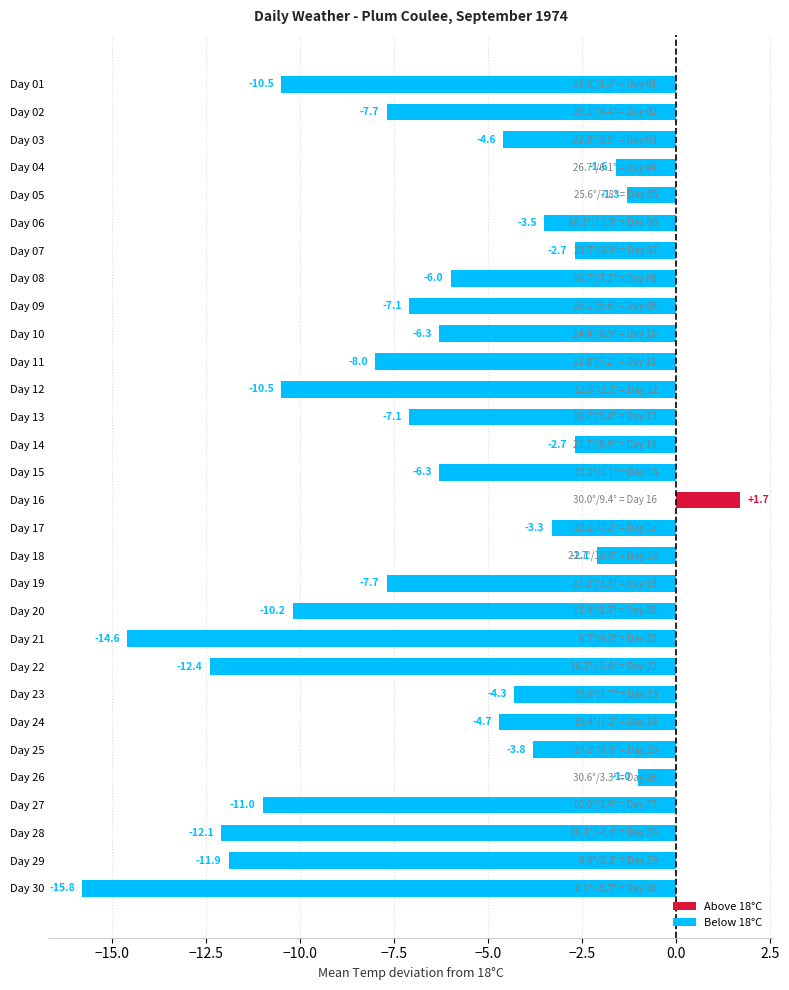

What is the difference between the maximum and second lowest values?

16.3